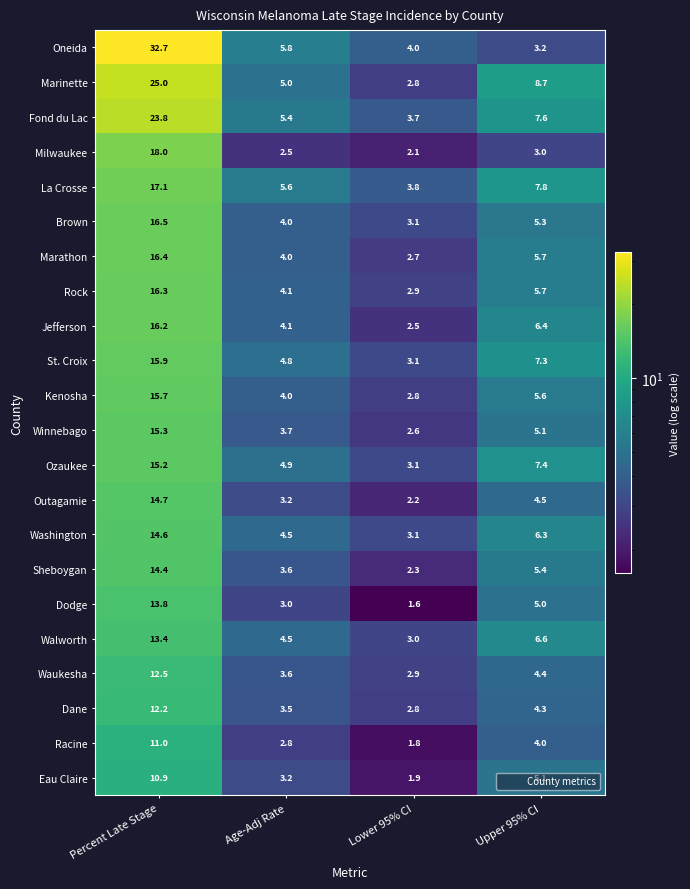

How many distinct data groups are displayed?

22